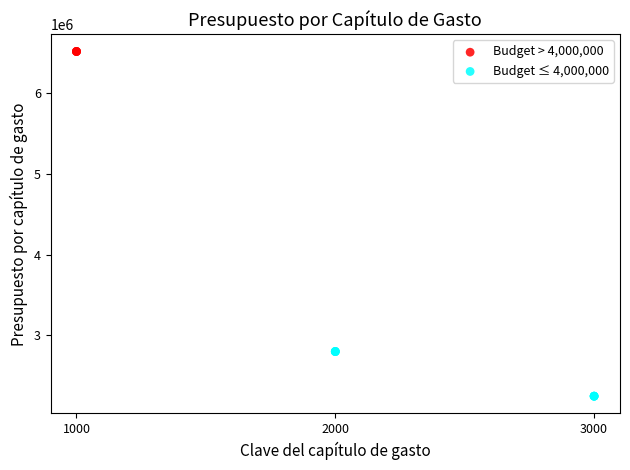

Which series reaches the minimum Y coordinate?

Budget ≤ 4,000,000